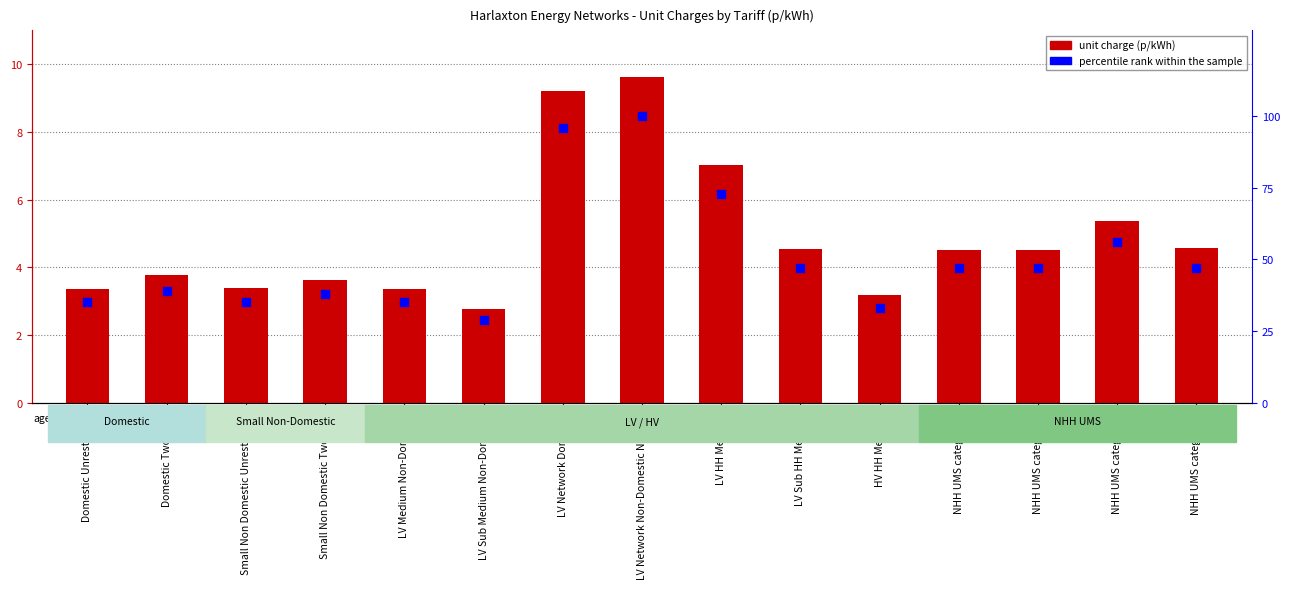

What is the total value across all series at LV Network Non-Domestic Non-CT?

109.6